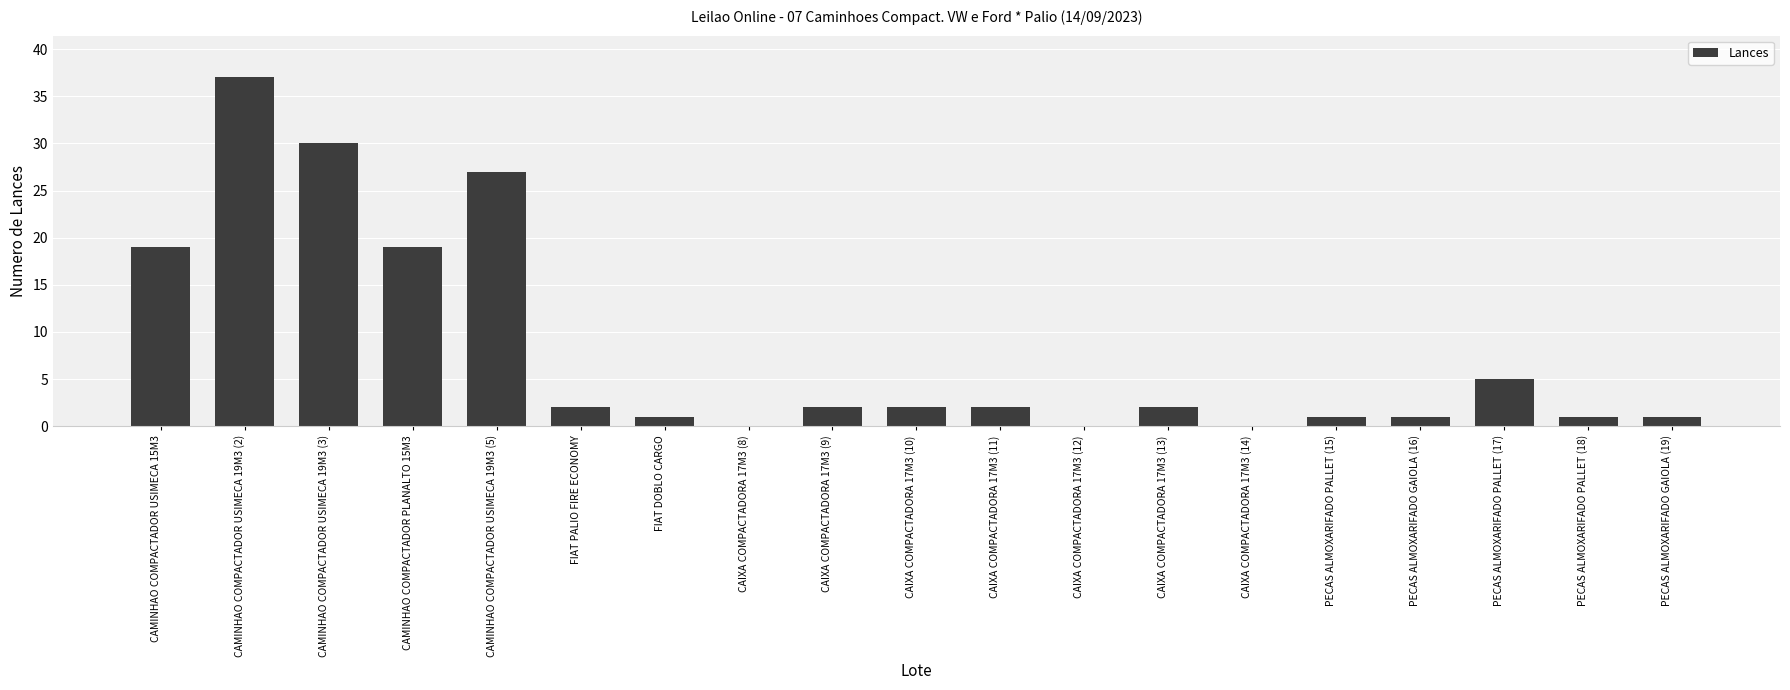

The value at CAMINHAO COMPACTADOR USIMECA 19M3 (5) is 44. True or false?

False